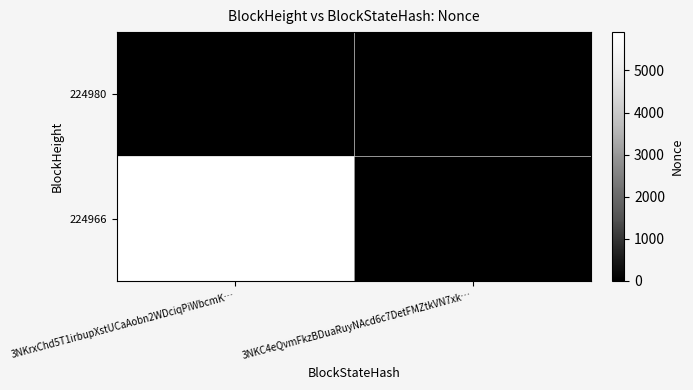

What is the sum of all 224966 values?

5912